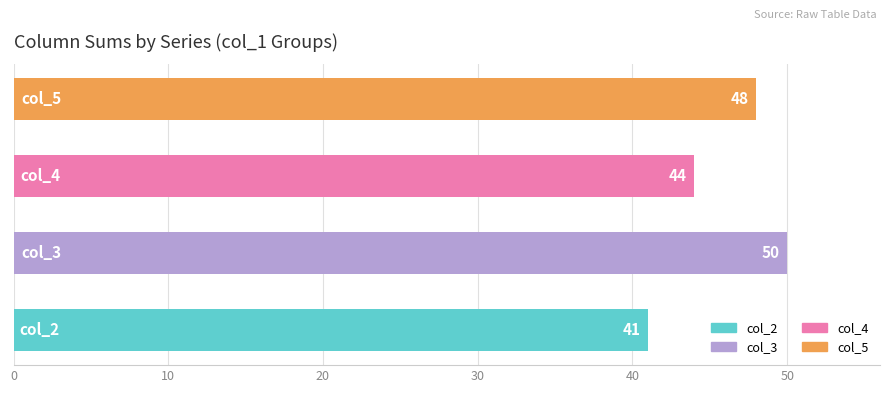

How many values are between 44 and 50?

3